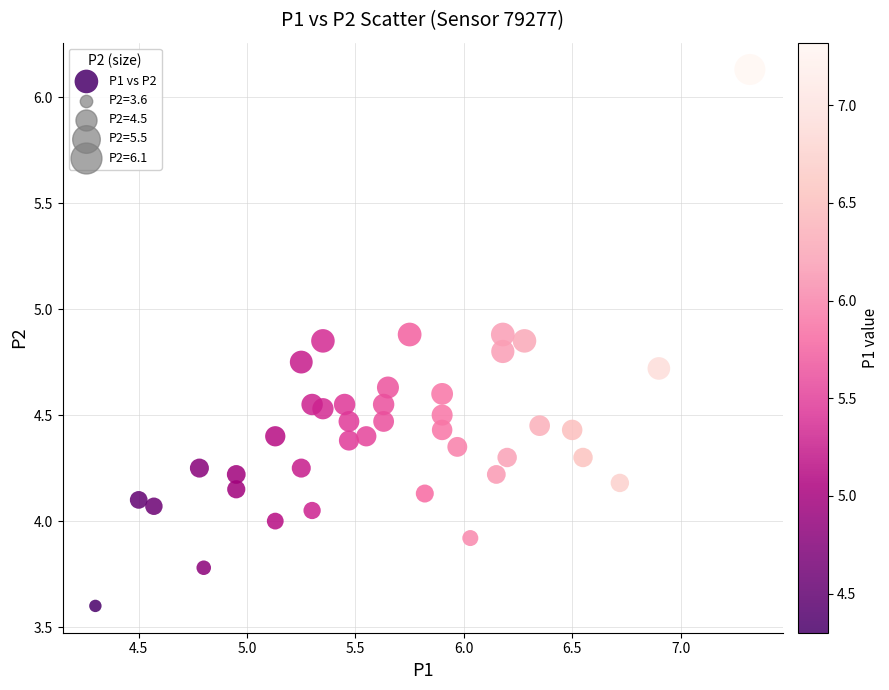

What is the range of X values (max minus min)?

3.0